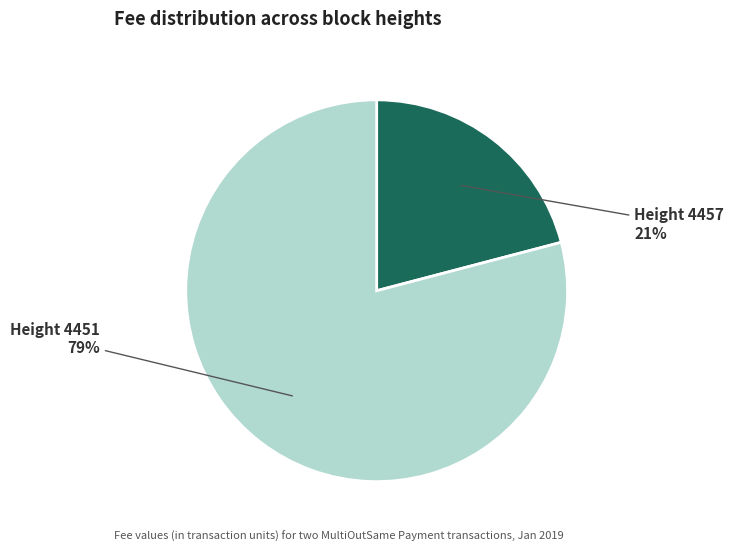

Rank the categories by value from lowest to highest.

Height 4457, Height 4451